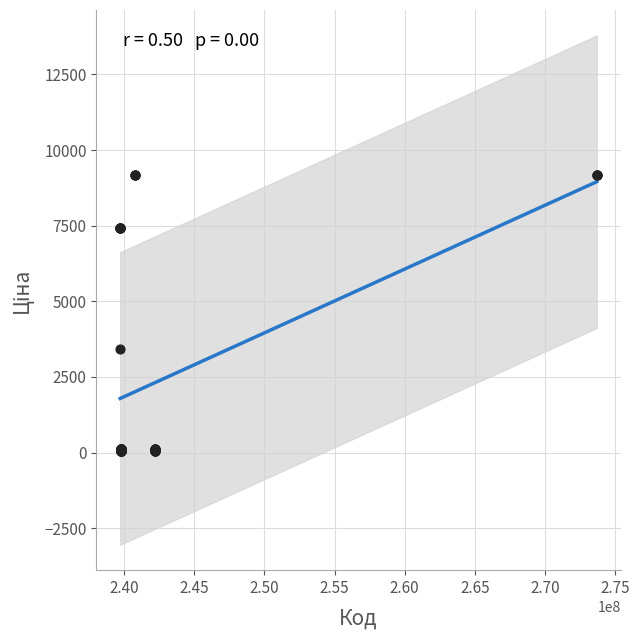

What Y value in the scatter plot is closest to 4620?

3420.6